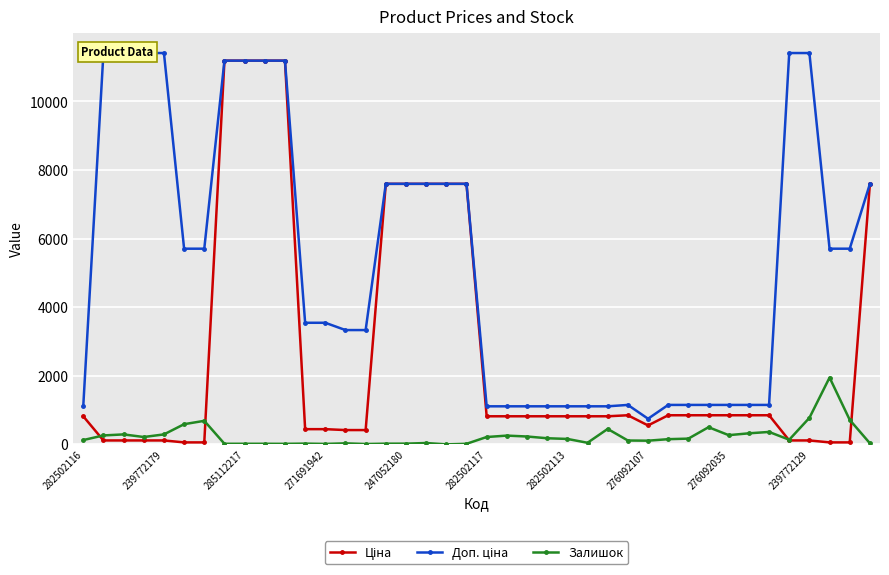

The value of Залишок at 37 is 1291.6. True or false?

False